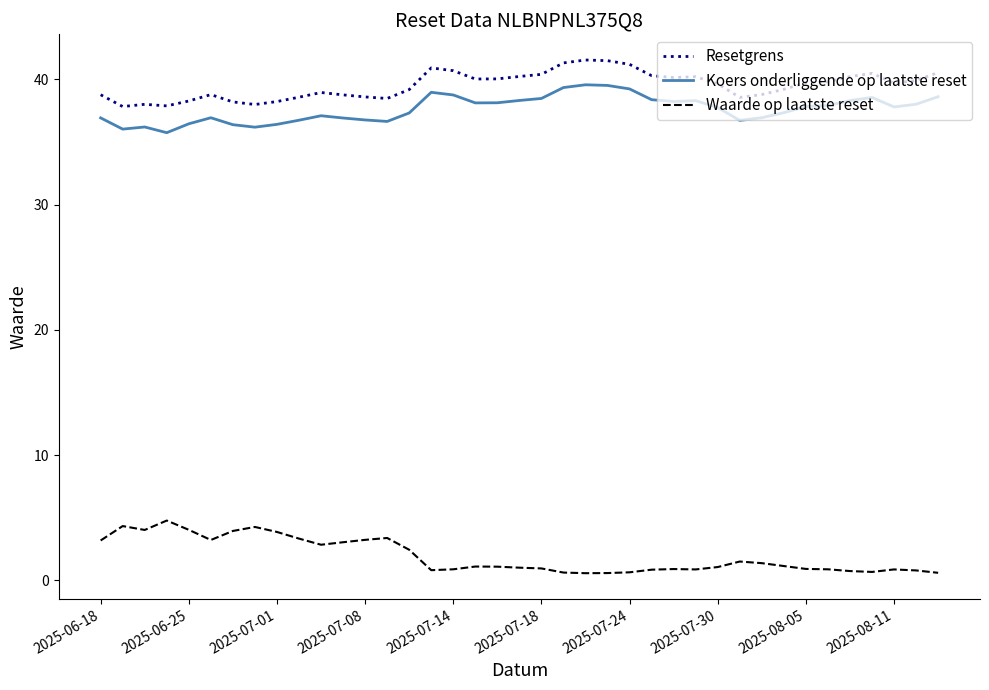

True or false: Resetgrens and Koers onderliggende op laatste reset cross at least once.

False